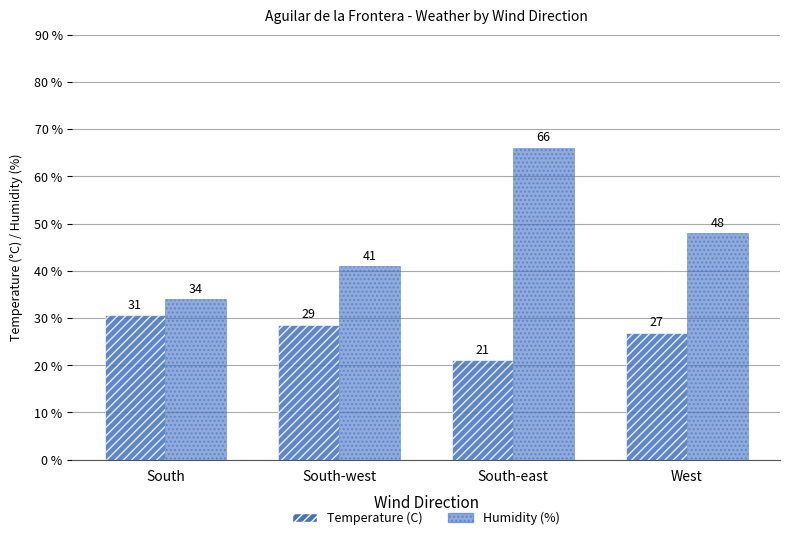

How many values in the Humidity (%) series are below 48?

2